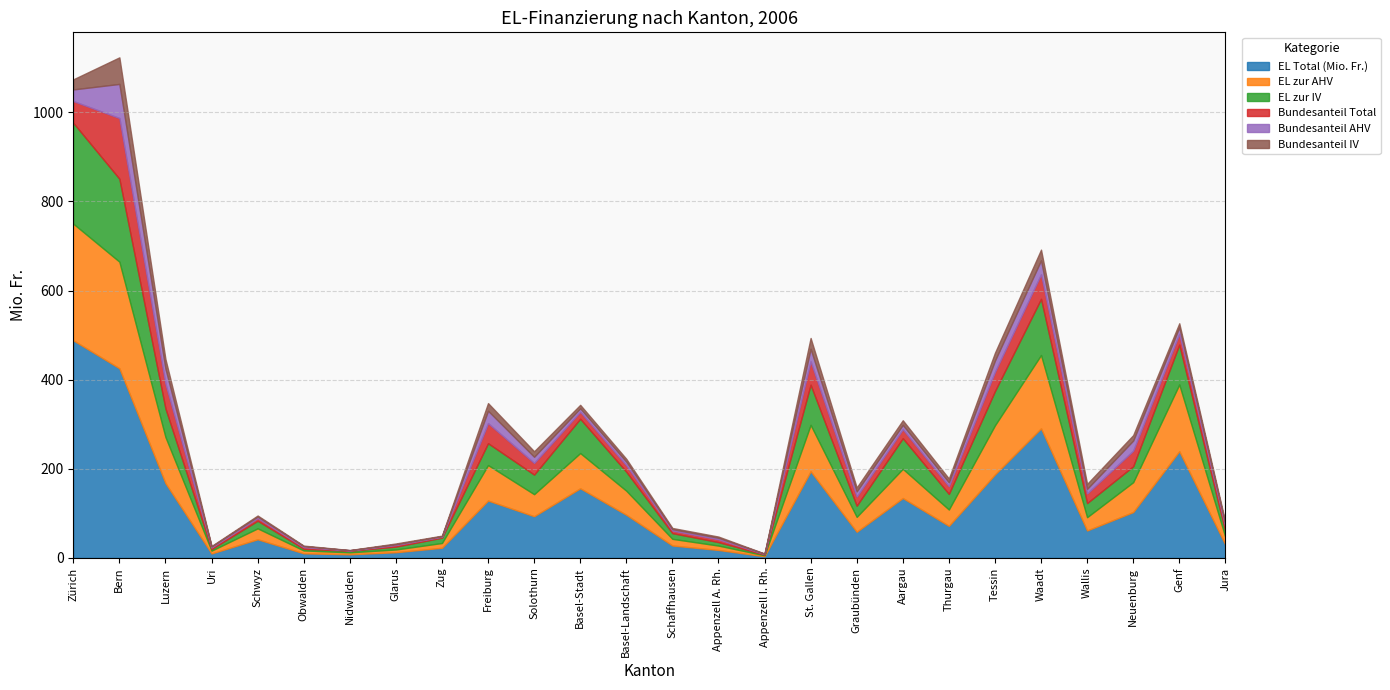

Where does the Bundesanteil IV series first go above 8?

Zürich